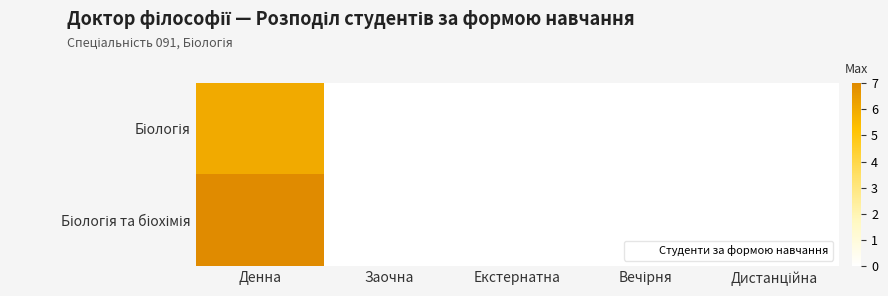

At which category is the sum across all series the highest?

Денна